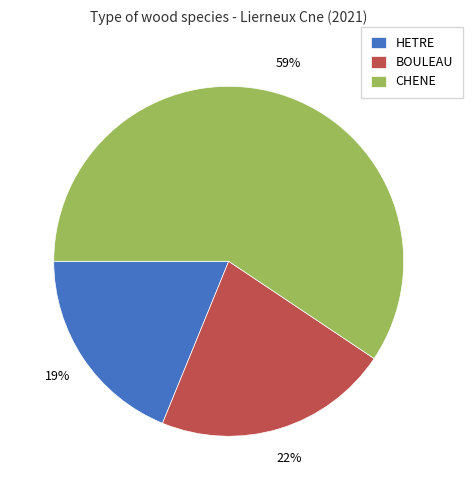

Which has a higher value, BOULEAU or HETRE?

BOULEAU